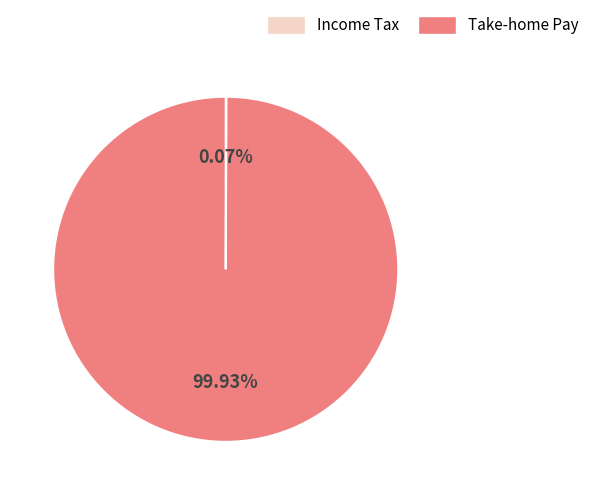

Does any single category account for the majority?

Yes